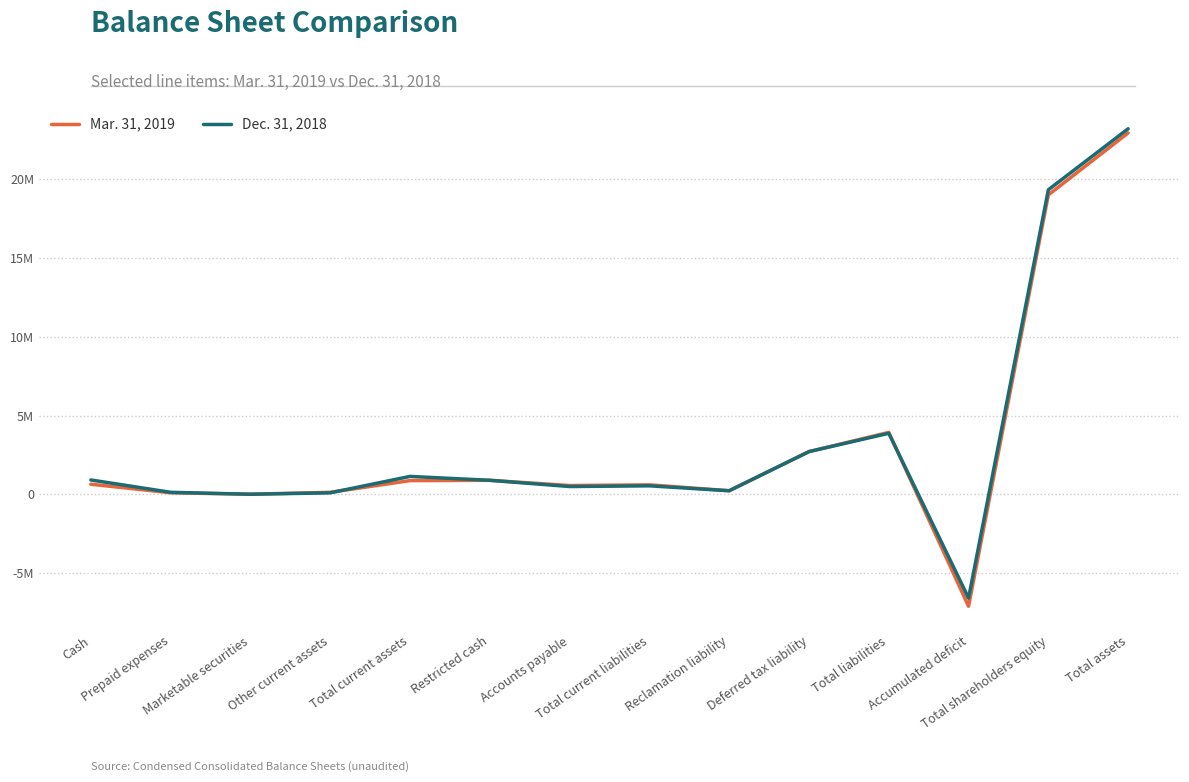

What are all the series names shown in the legend?

Mar. 31, 2019, Dec. 31, 2018